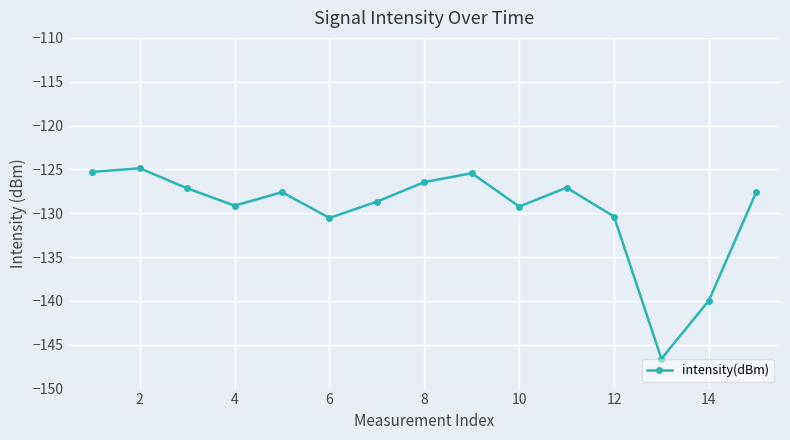

Does the chart display data point markers on the line(s)?

Yes